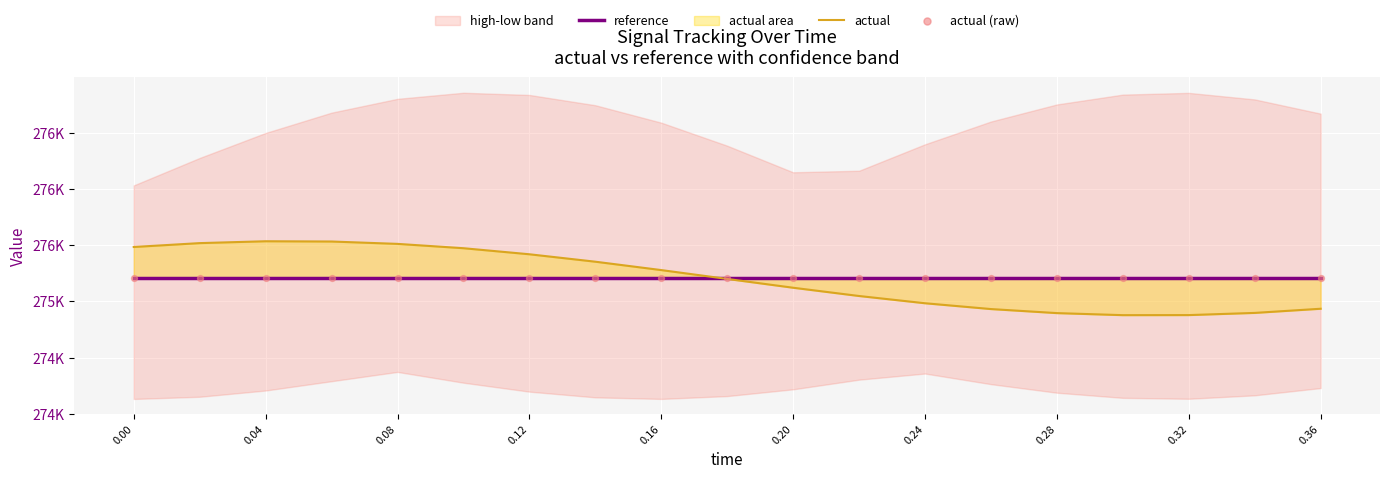

What is the total value across all series at 0.12?

825946.6